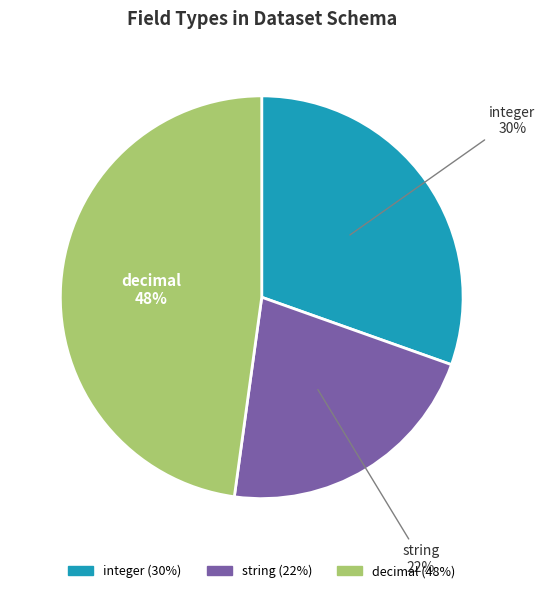

Is there a majority slice in this chart?

No